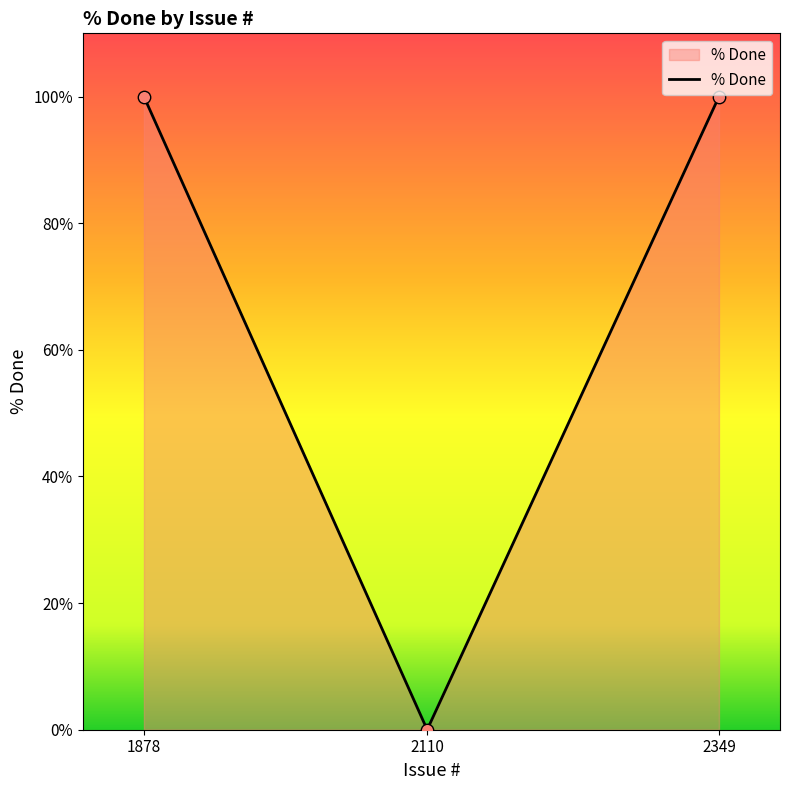

What is the change in value from 1878 to 2110?

-100